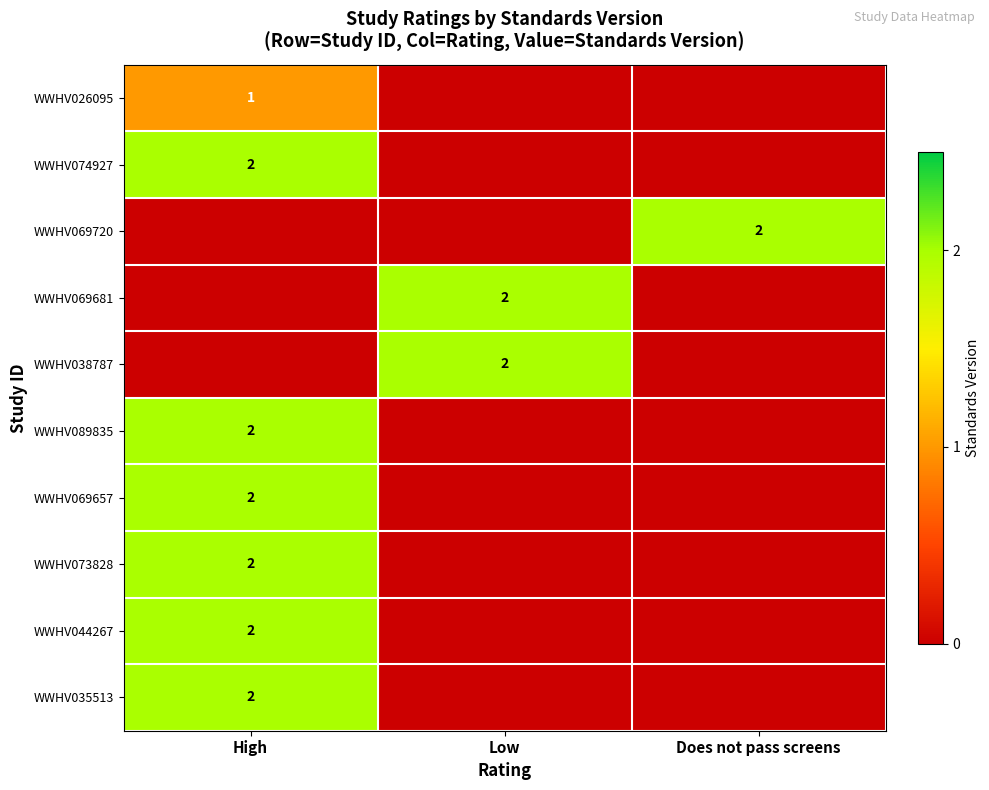

True or false: WWHV044267 has a value of 1 at High.

False